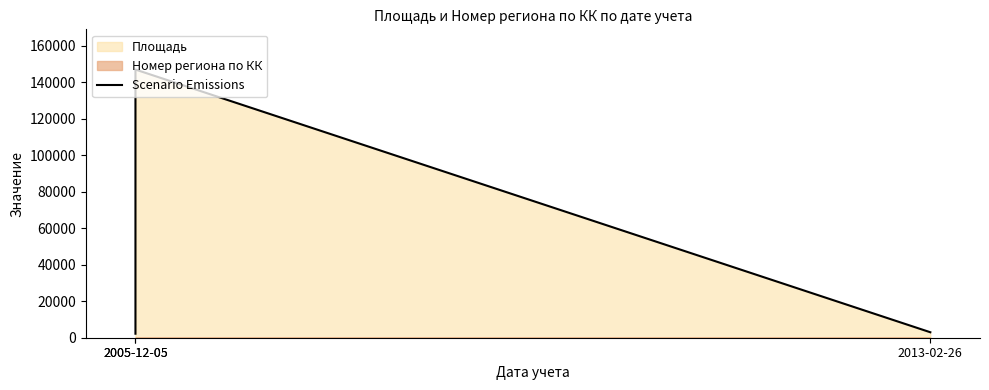

The value at 2005-12-05 is 244381. True or false?

False